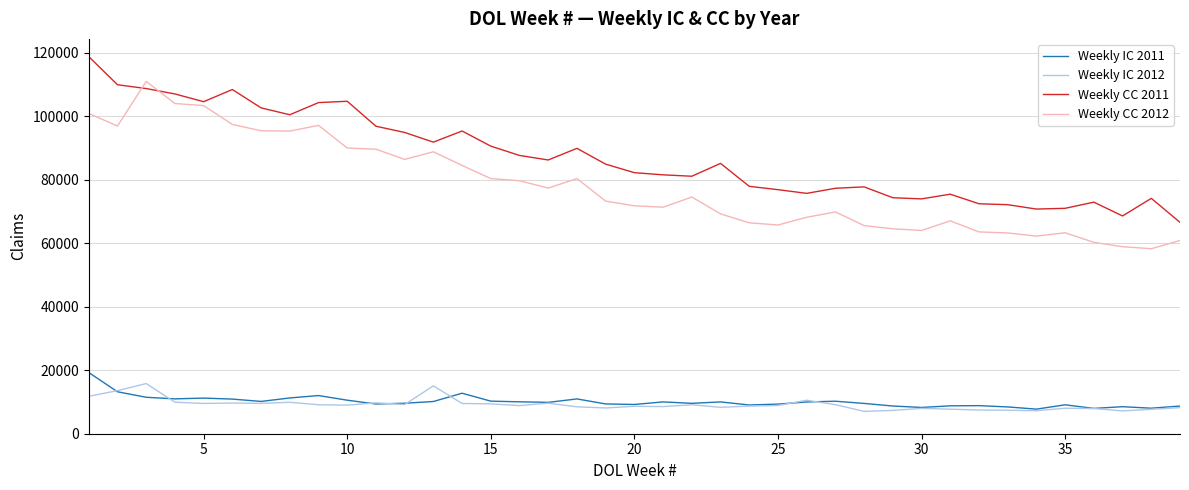

Which series has the largest total across all categories?

Weekly CC 2011